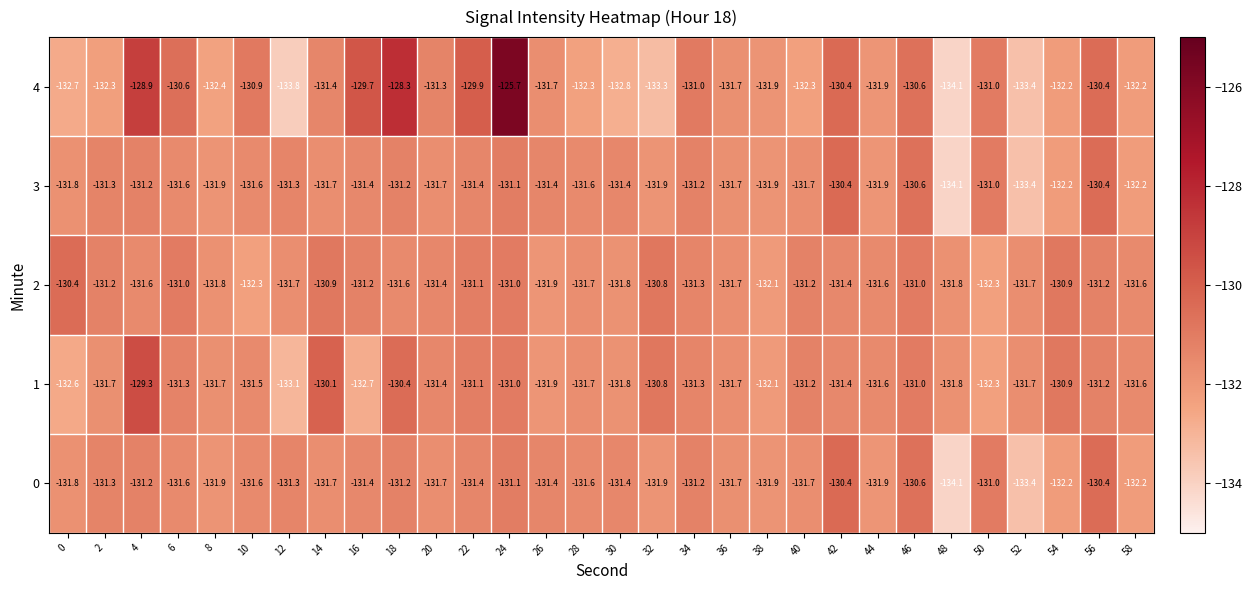

What is the total value across all series at 22?

-654.9